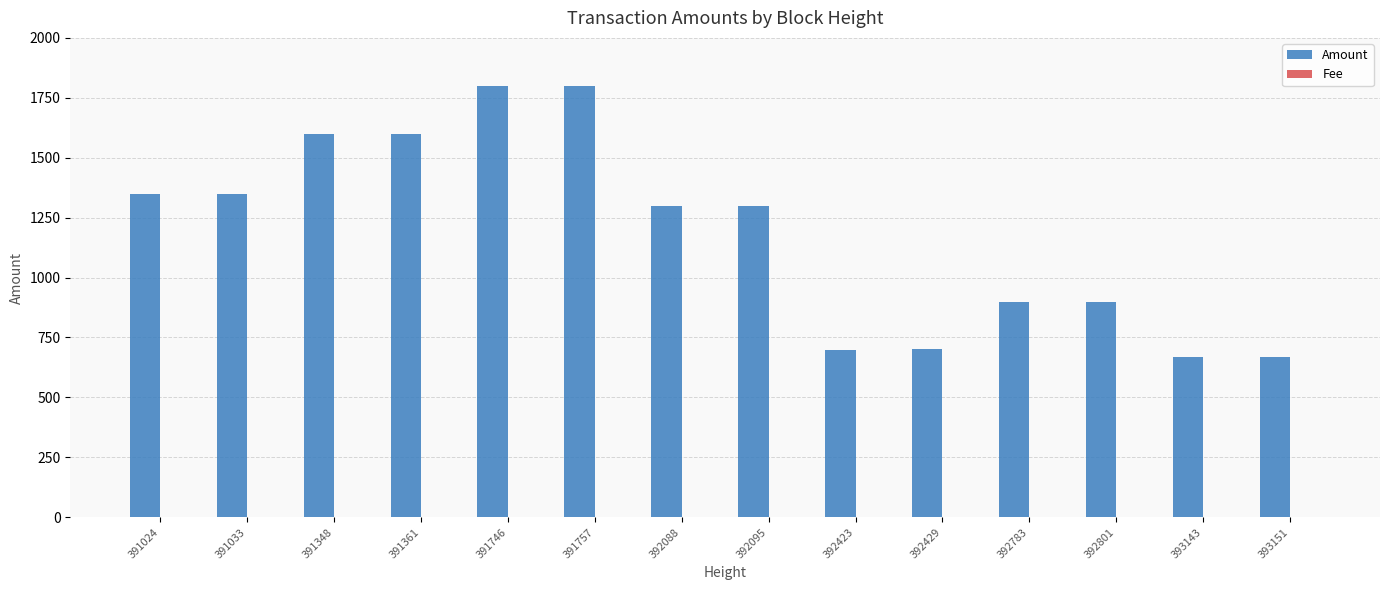

What is the maximum value shown in the chart?

1800